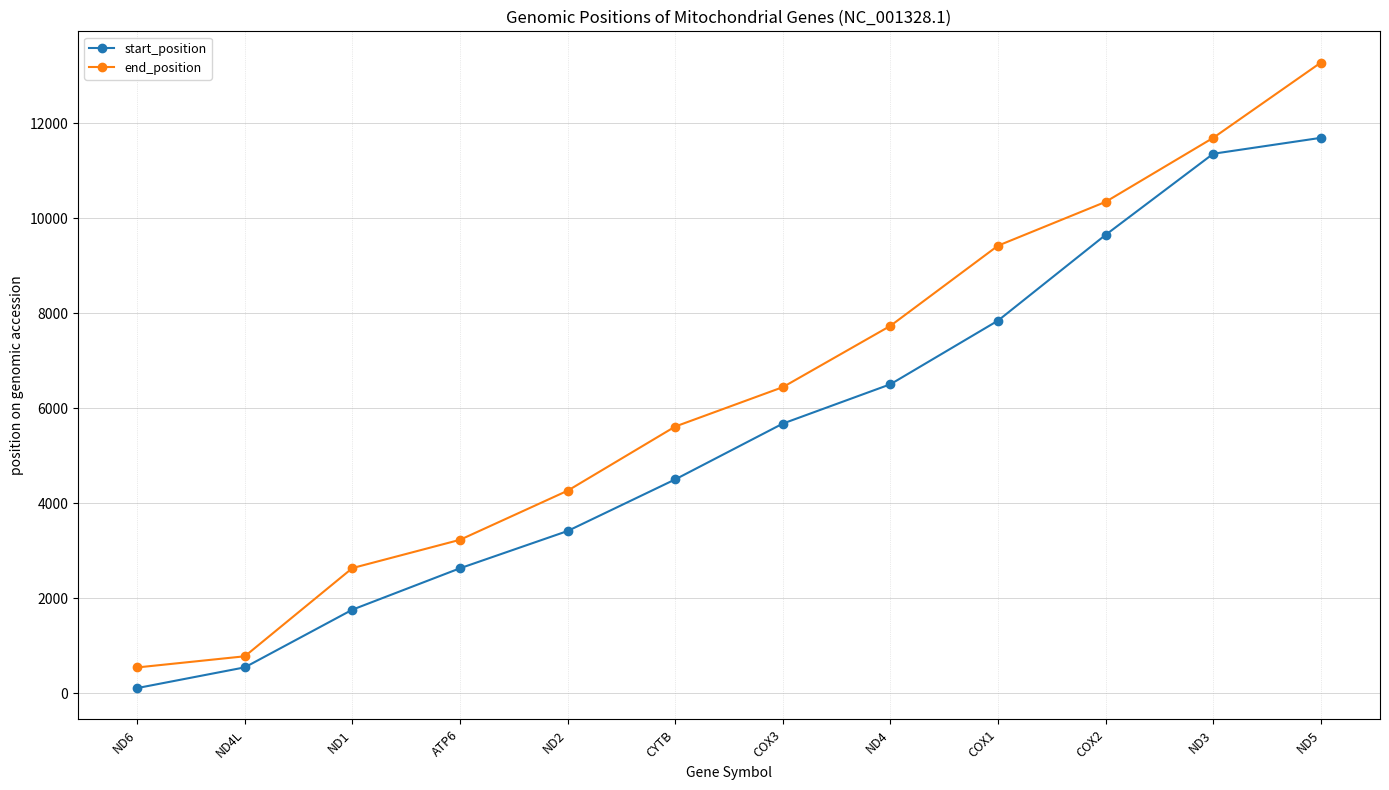

What is the minimum value shown in the chart?

113